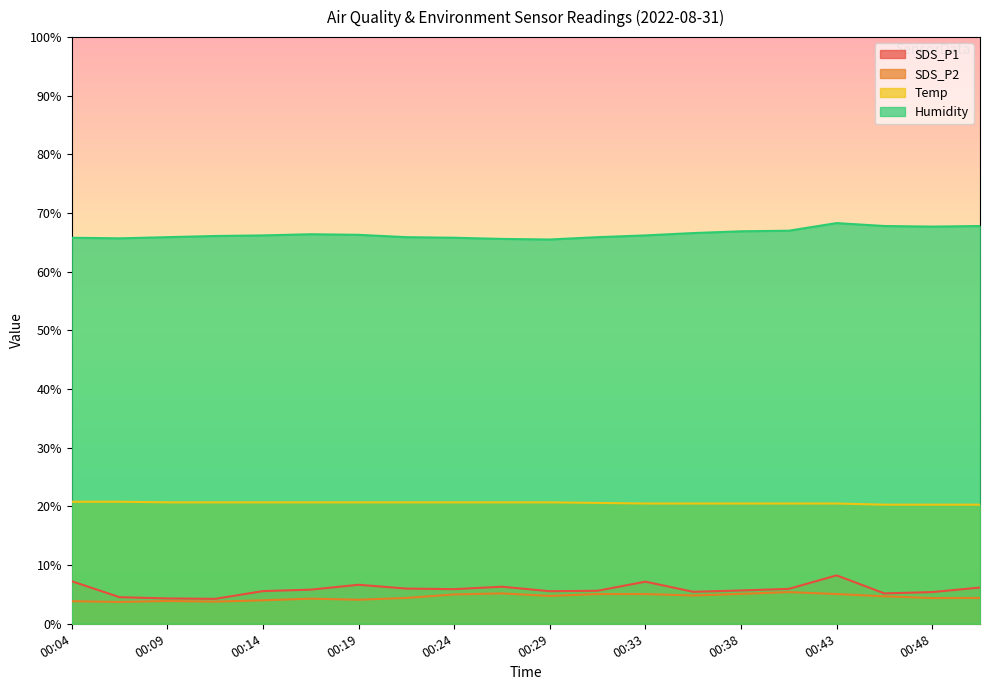

What is the value of the Humidity point at the 7th from the left?

66.3